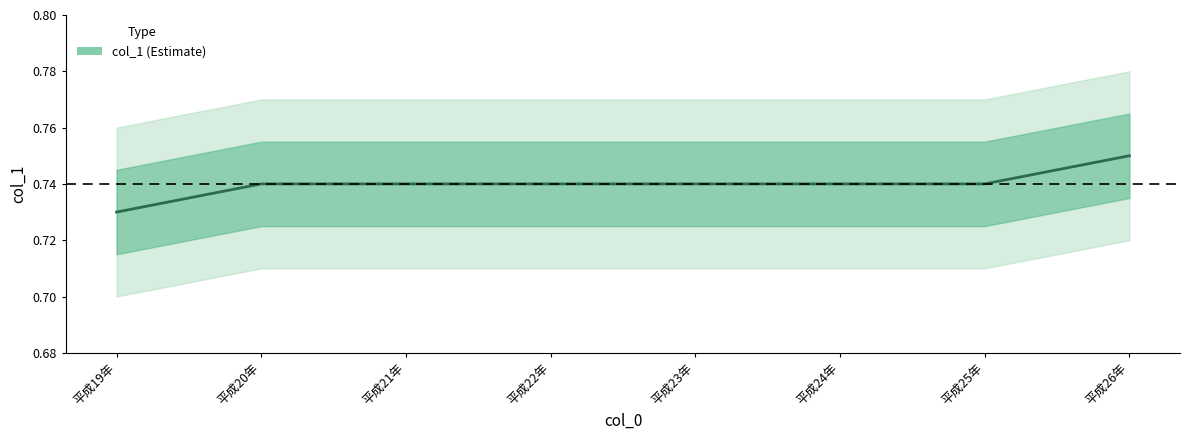

What is the label of the 1st point from the right?

平成26年